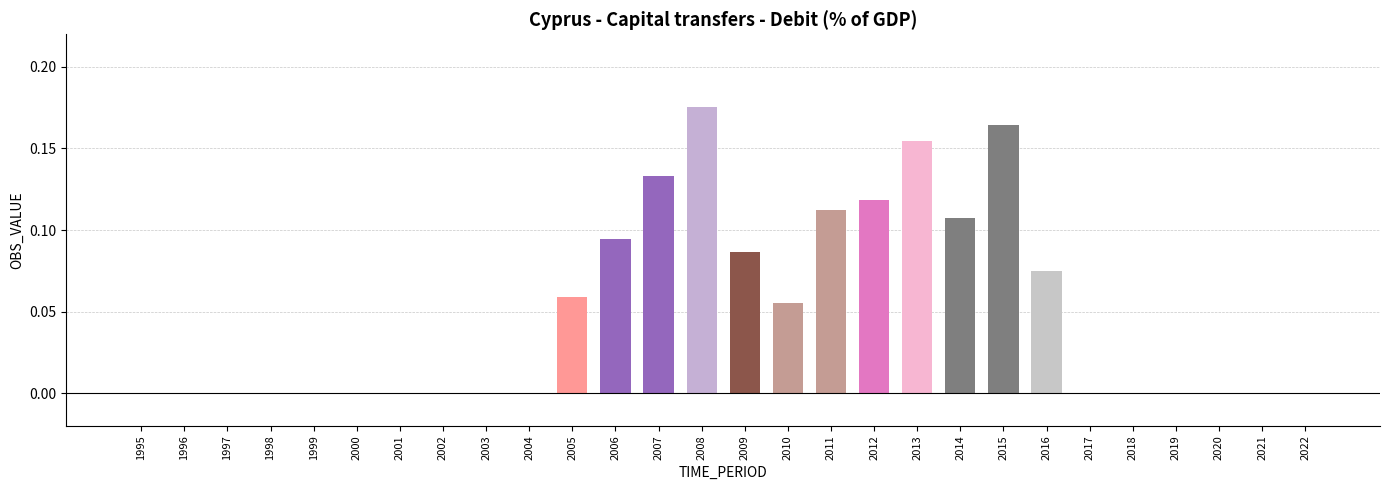

Are the bars horizontal?

No